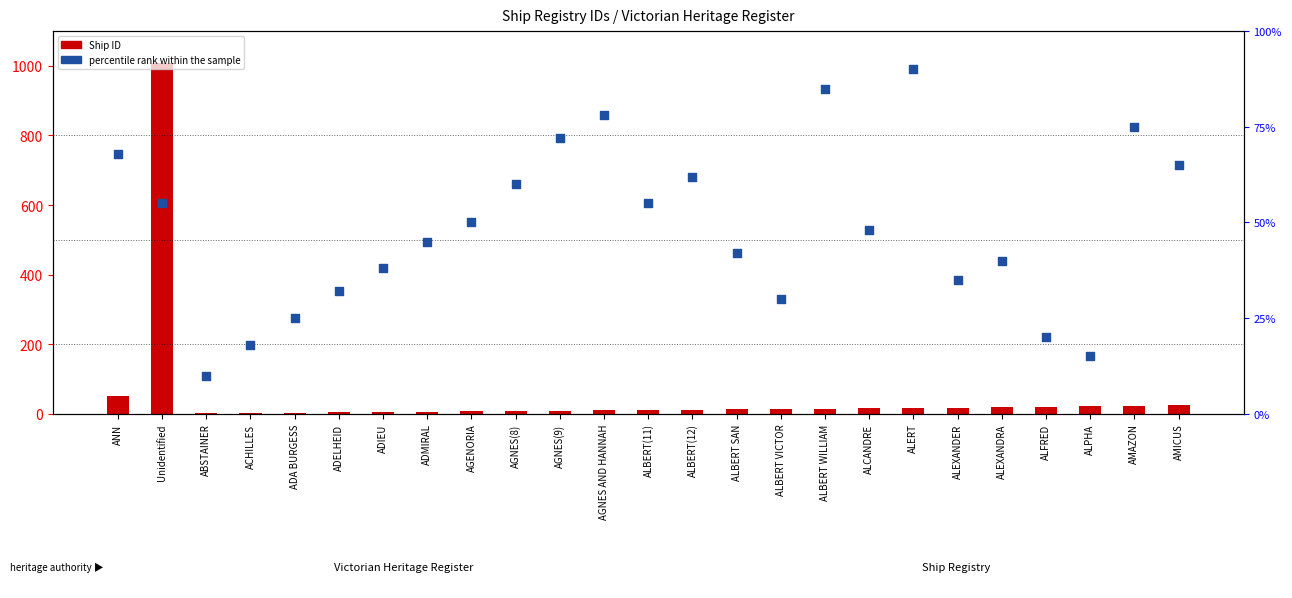

Which series reaches the maximum Y coordinate?

Ship ID